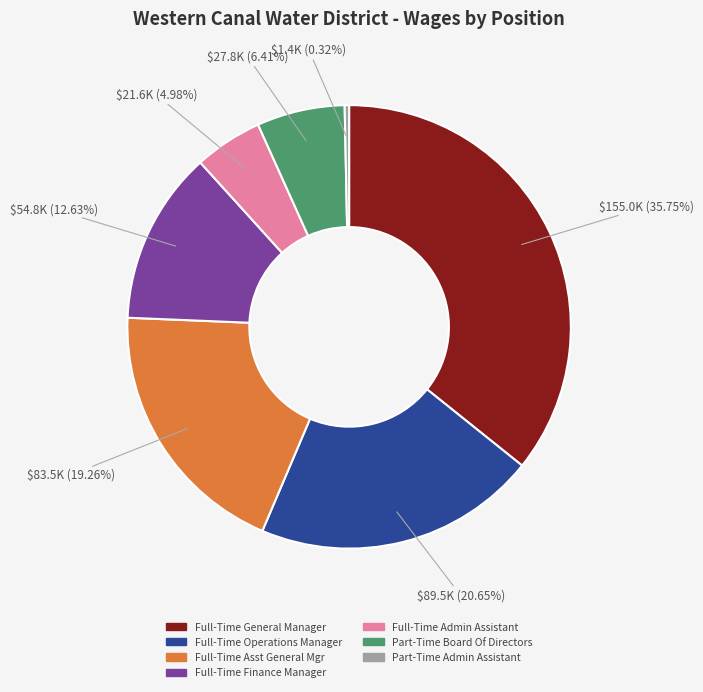

To the nearest percent, what is the average slice percentage?

14%